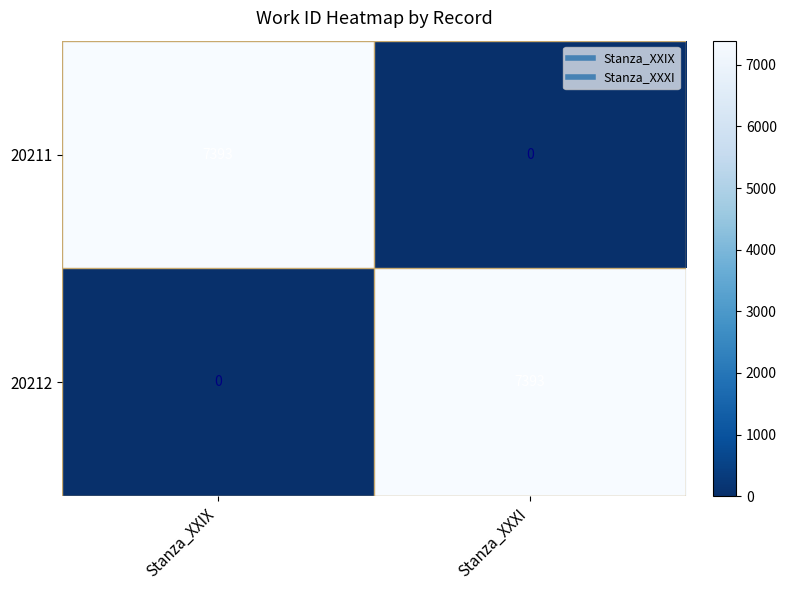

Is it true that 20212 equals -3871 at Stanza_XXIX?

False